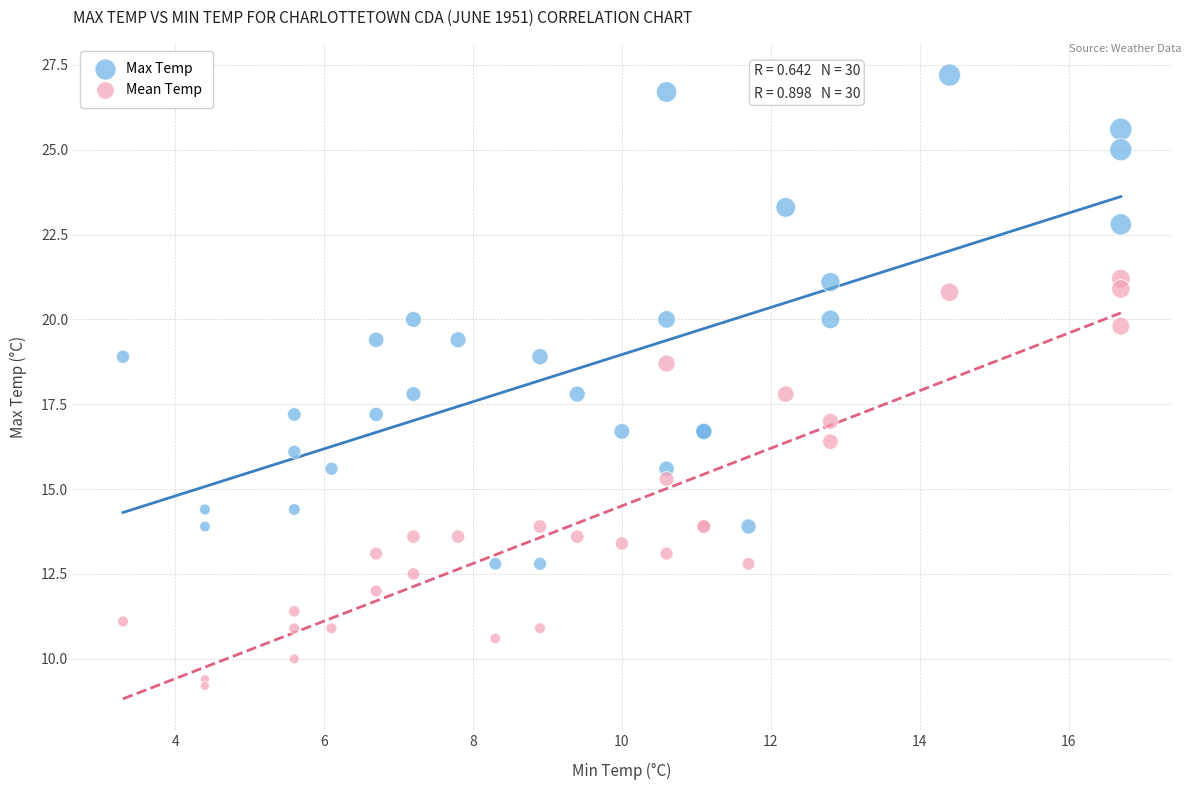

Which series contains the lowest Y value?

Mean Temp